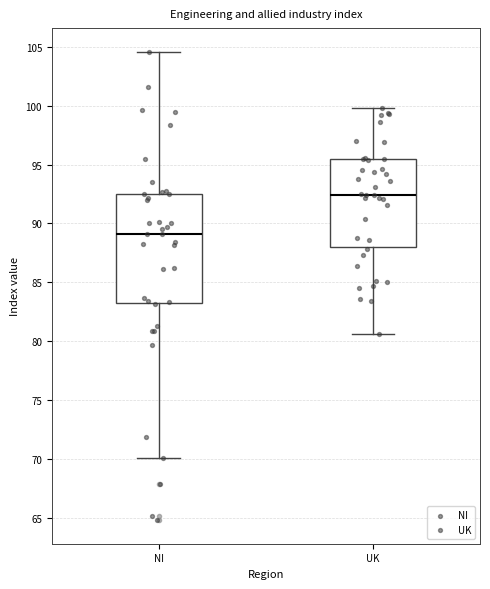

Which box is the tallest, from its lower edge to its upper edge?

NI